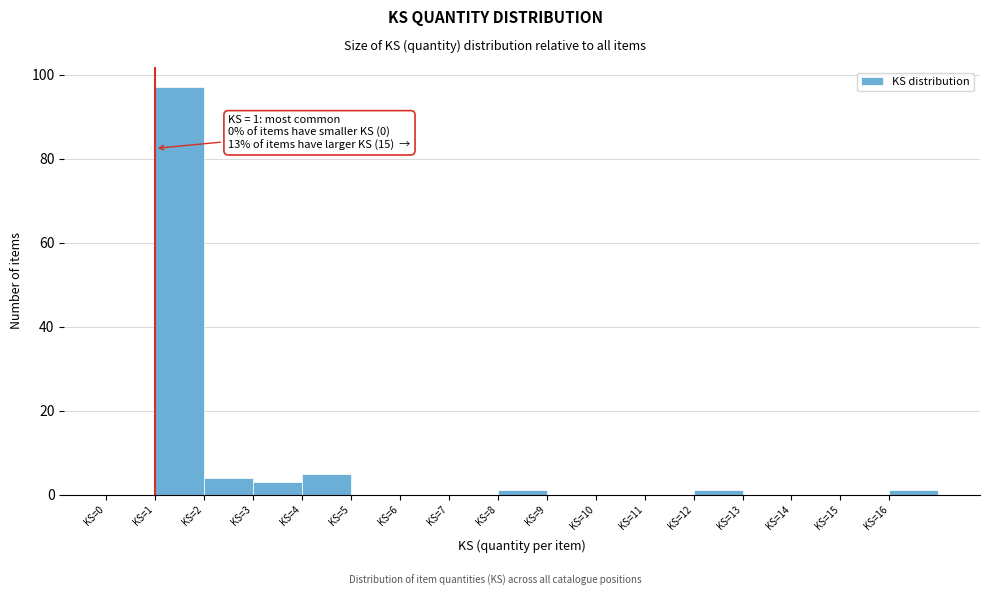

Over which range of the x-axis is the bar tallest?

1 to 2